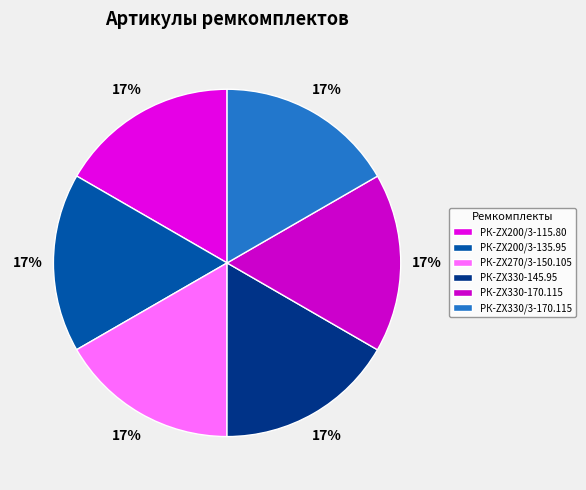

How many slices are in this pie chart?

6